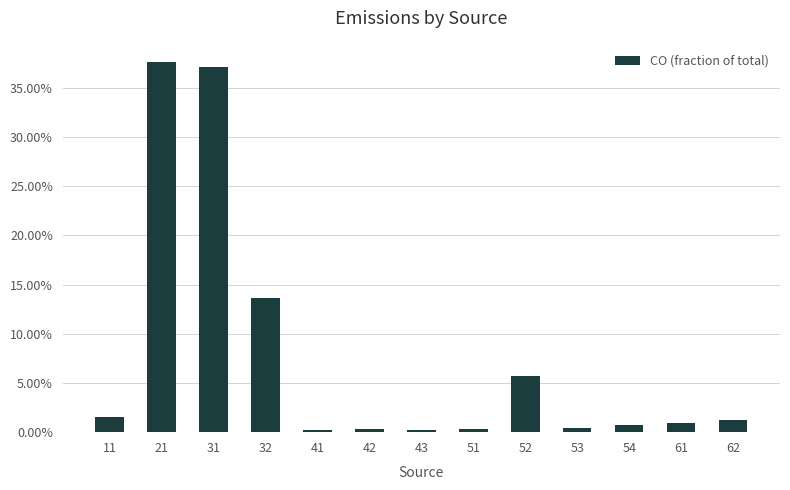

Reading left to right, extract all data points from this chart.

11=0.0	21=0.4	31=0.4	32=0.1	41=0.0	42=0.0	43=0.0	51=0.0	52=0.1	53=0.0	54=0.0	61=0.0	62=0.0